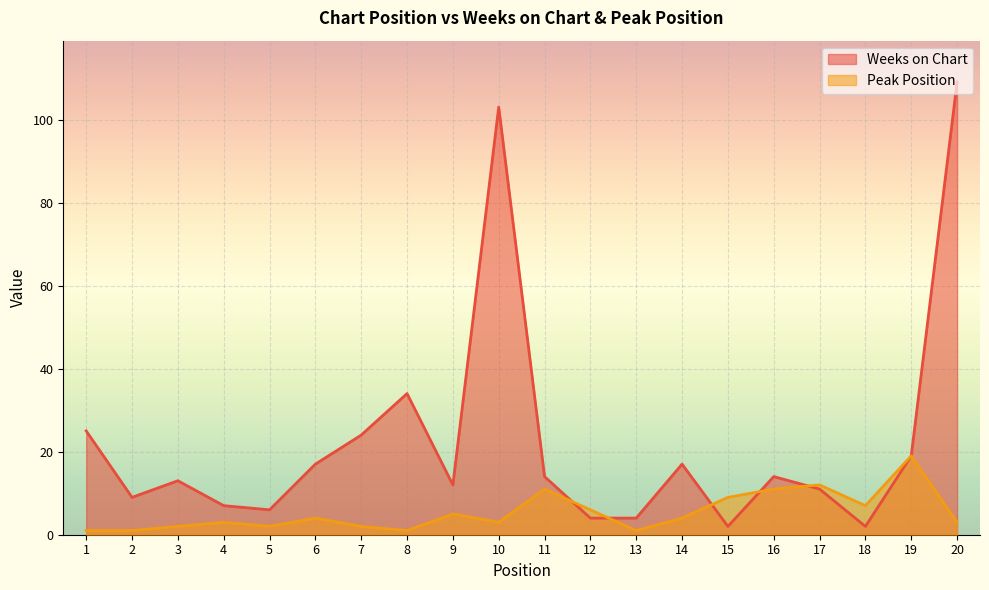

The Weeks on Chart series shows 7 at 4. True or false?

True